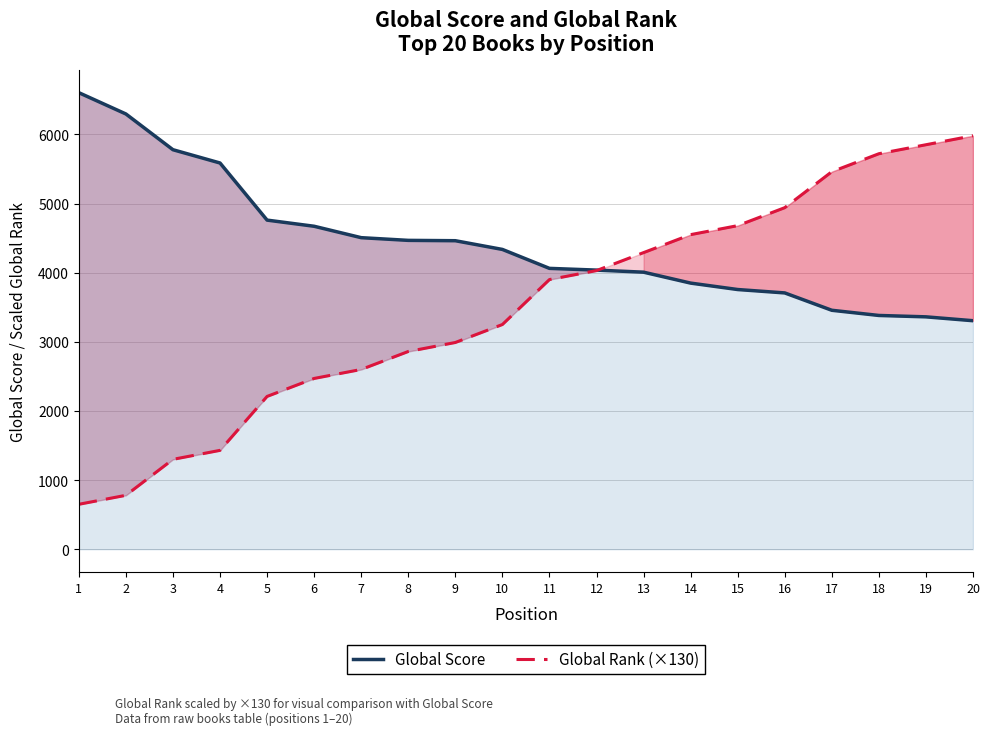

Which series changed the most between 5 and 18?

Global Rank (×130)